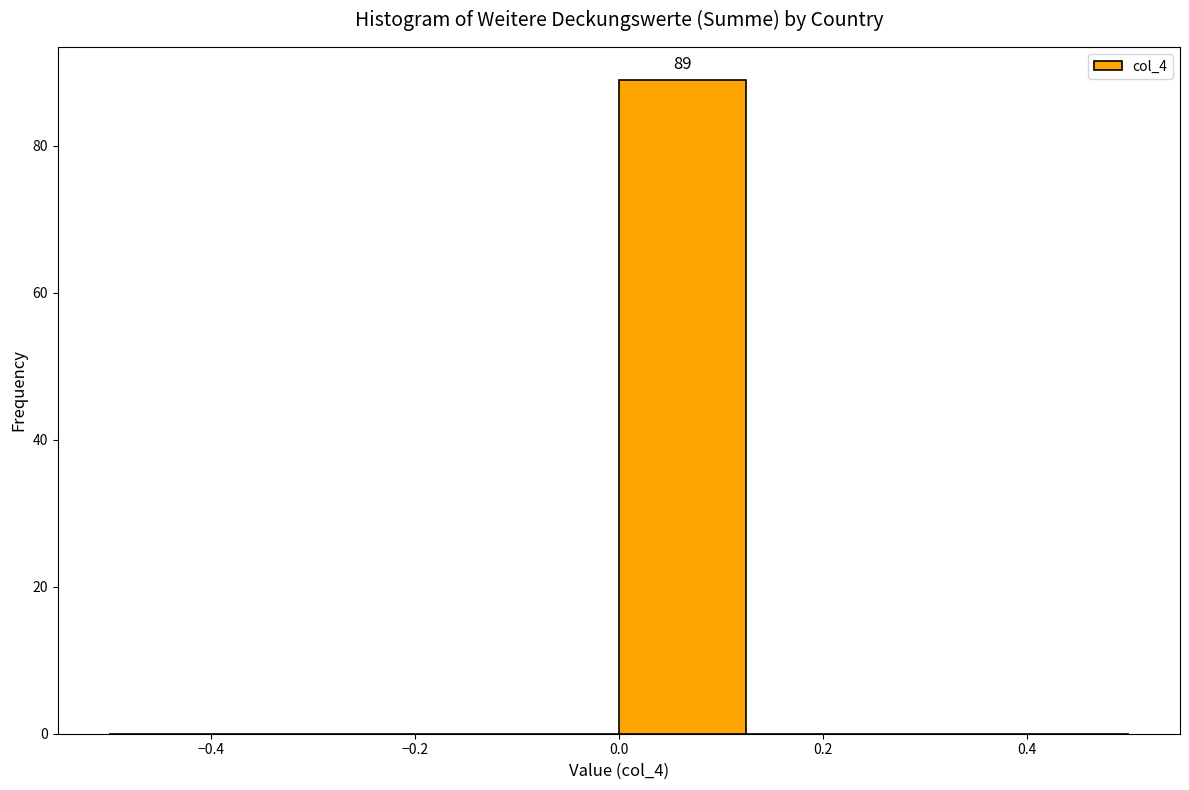

Which range on the x-axis has the tallest bar?

0.000 to 0.125